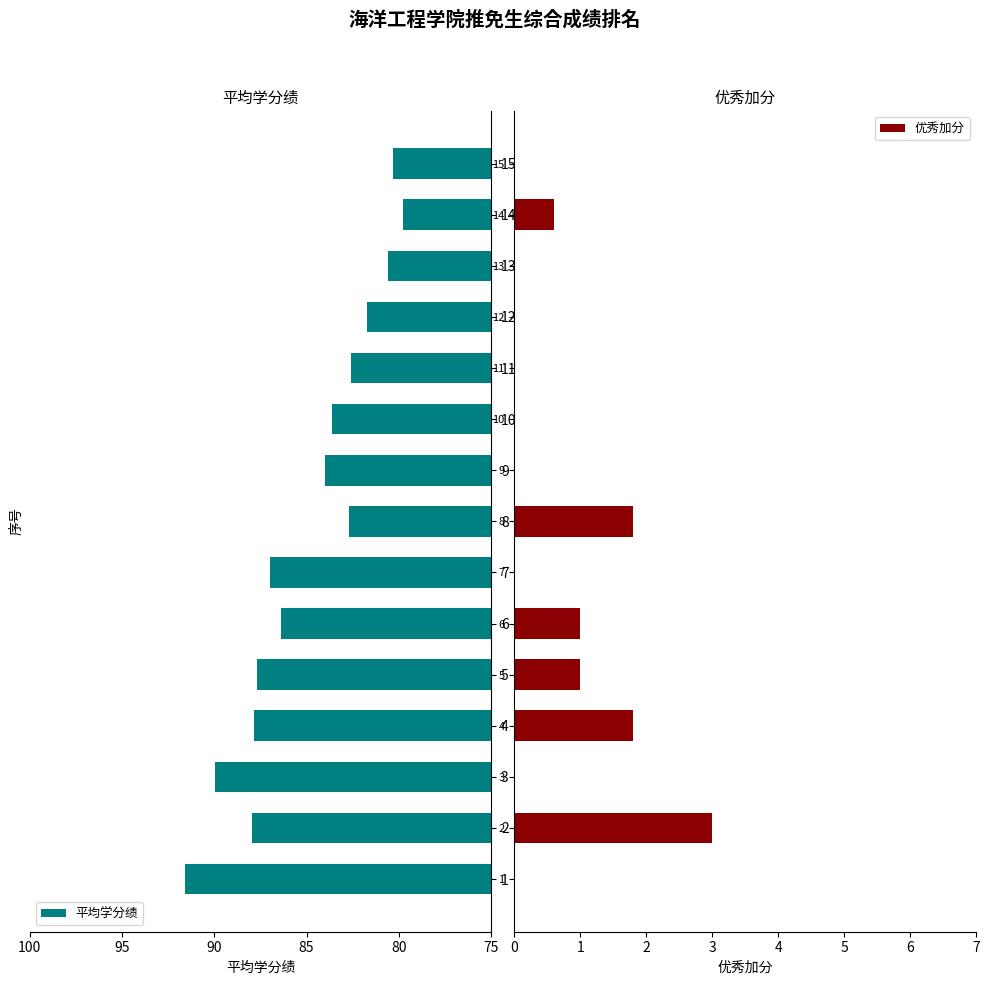

What is the maximum value shown in the chart?

91.6